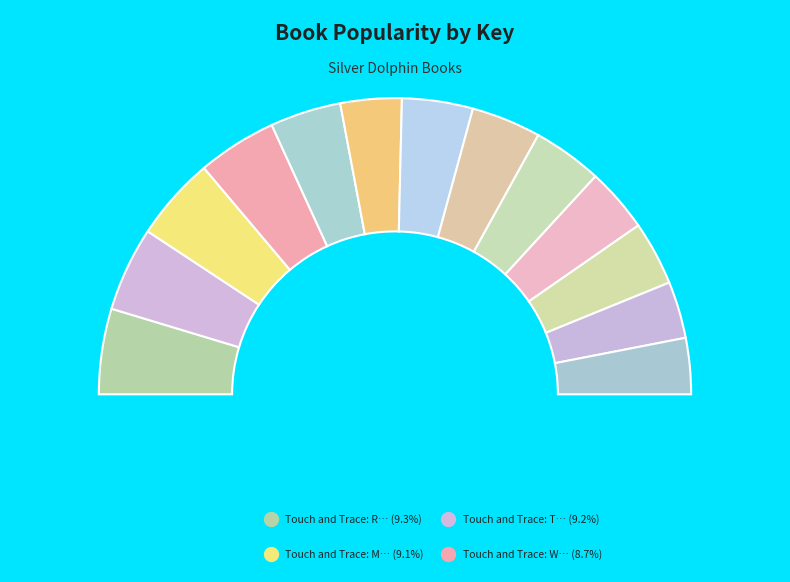

What percentage is the Touch and Trace: Twinkle slice, to the nearest percent?

9%